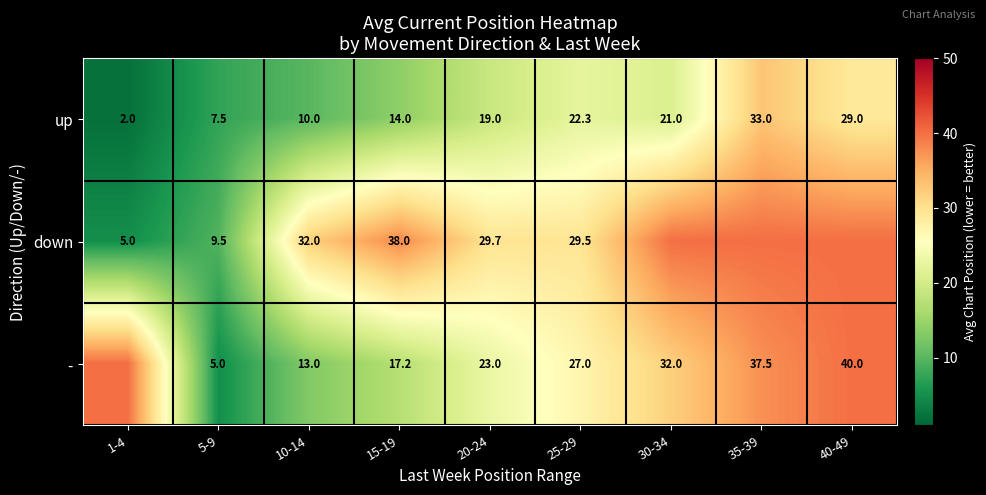

At which label does up reach its peak?

35-39